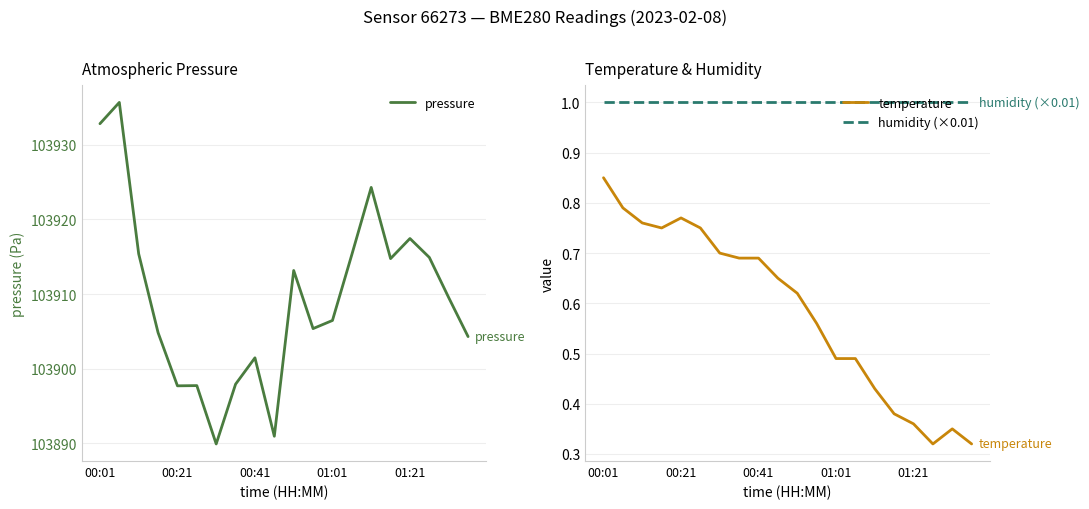

Where does the pressure series first go above 103909?

00:01